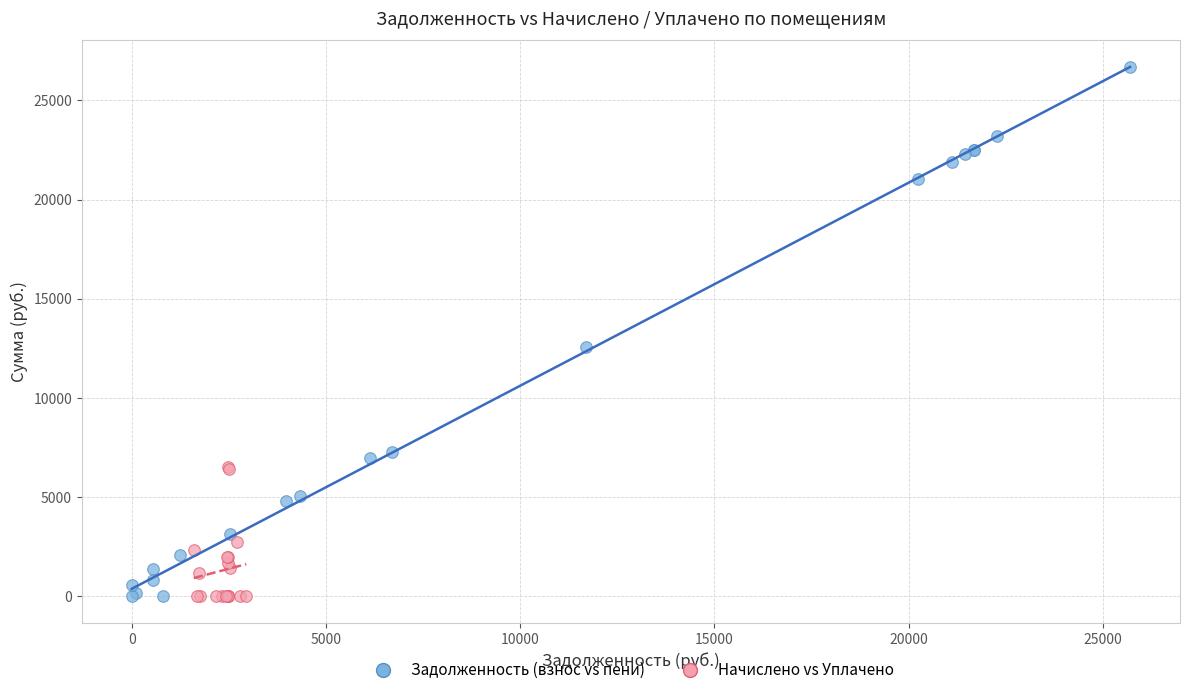

What are all the series names shown in the legend?

Задолженность (взнос vs пени), Начислено vs Уплачено